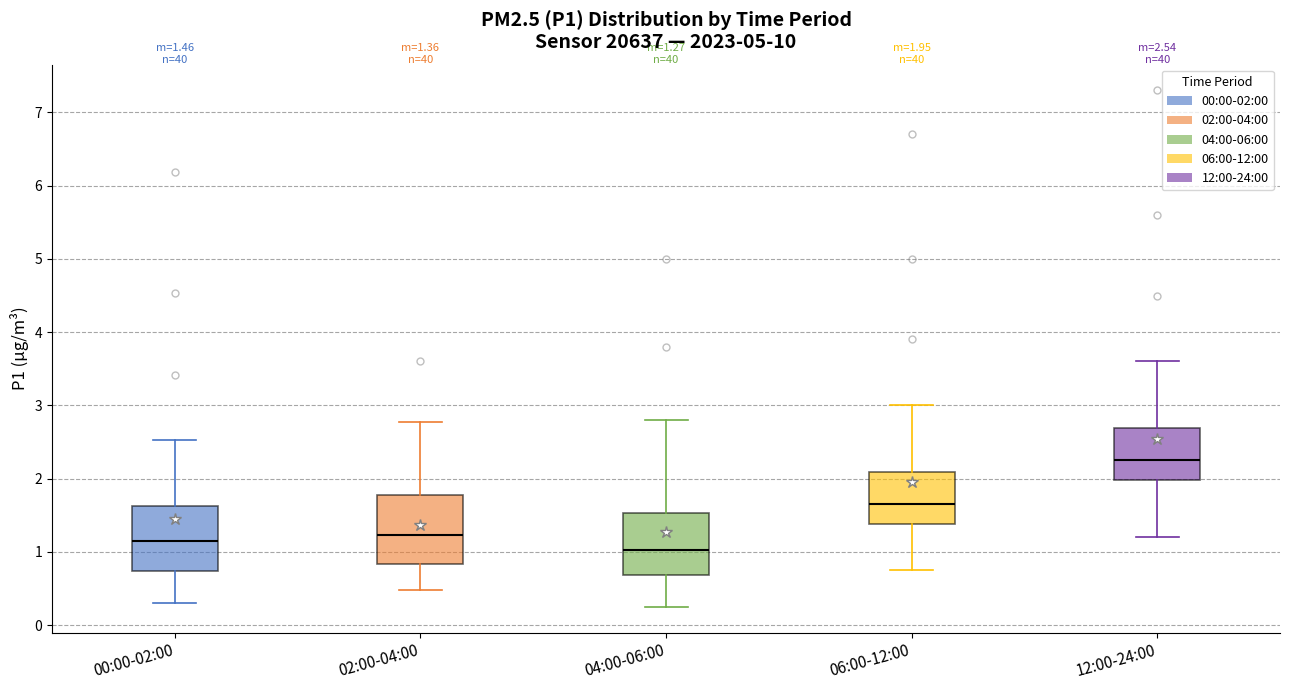

Which box has the highest median line?

12:00-24:00